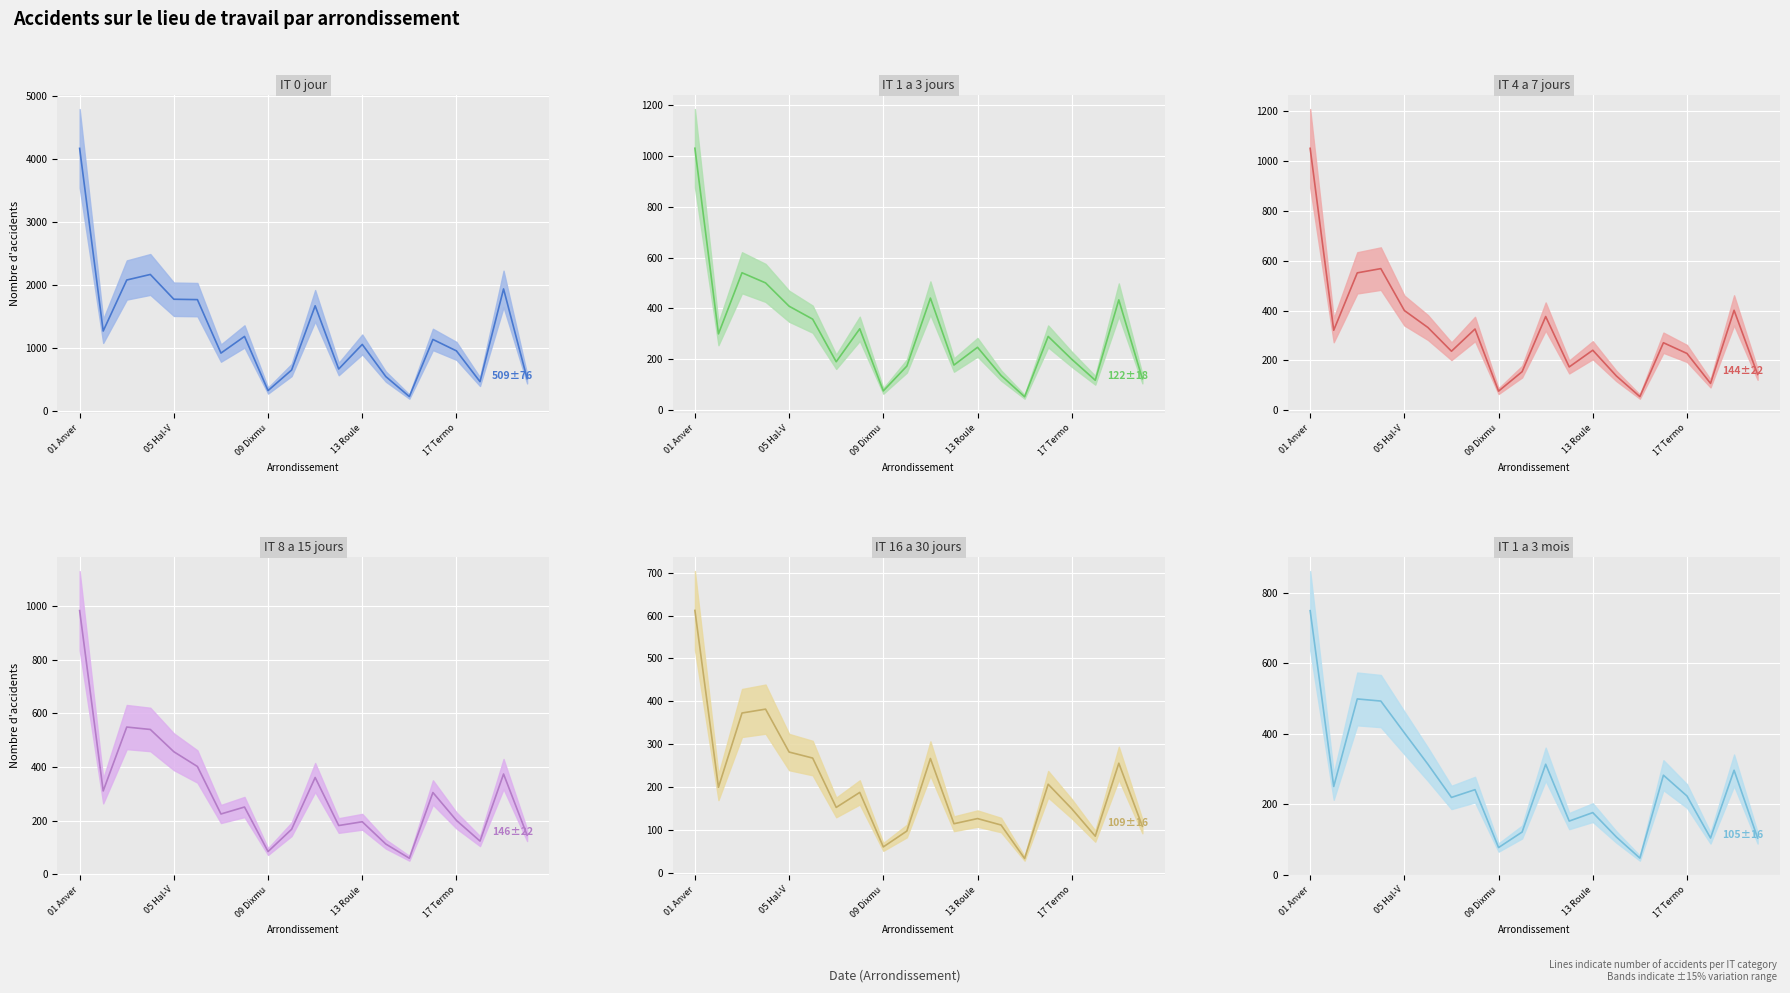

After their last crossing, which series has the higher values: IT 1 a 3 mois (mean) or IT 16 a 30 jours (mean)?

IT 16 a 30 jours (mean)